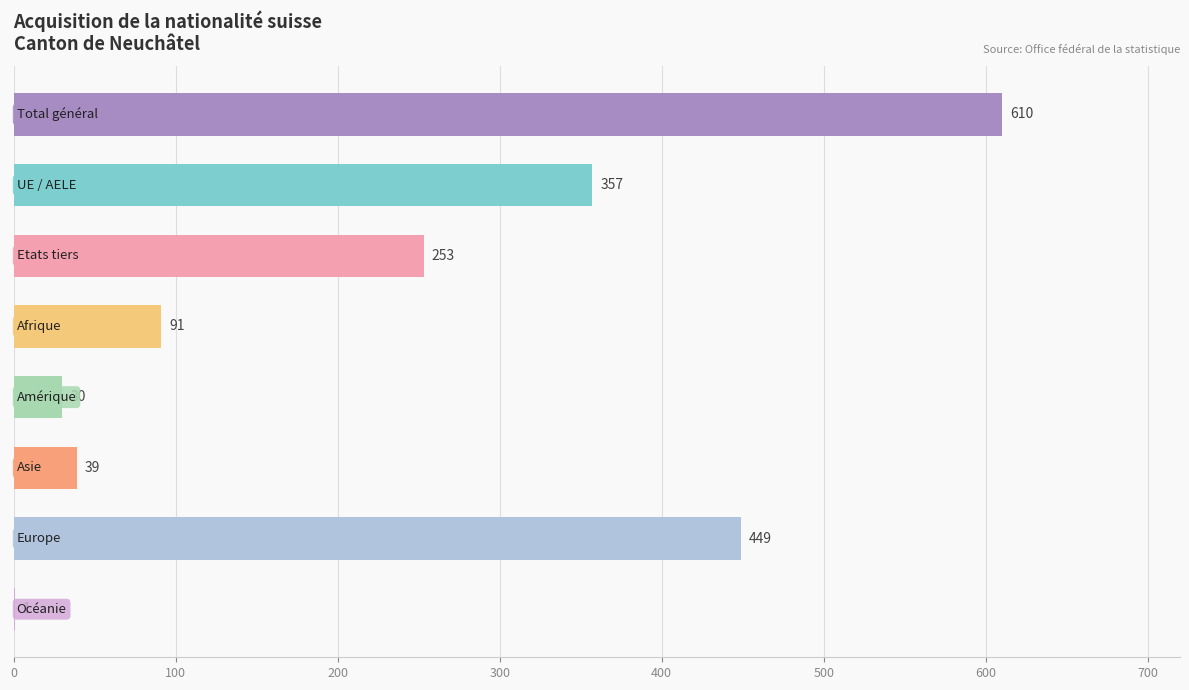

Rank the categories by value from highest to lowest.

Total général, Europe, UE / AELE, Etats tiers, Afrique, Asie, Amérique, Océanie